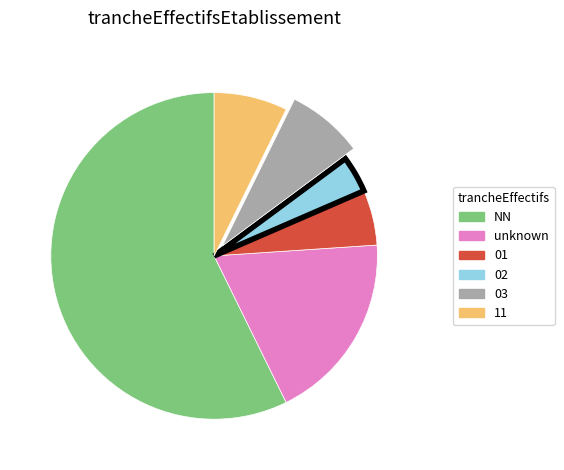

Do 01 and 11 together represent more than half of the pie?

No